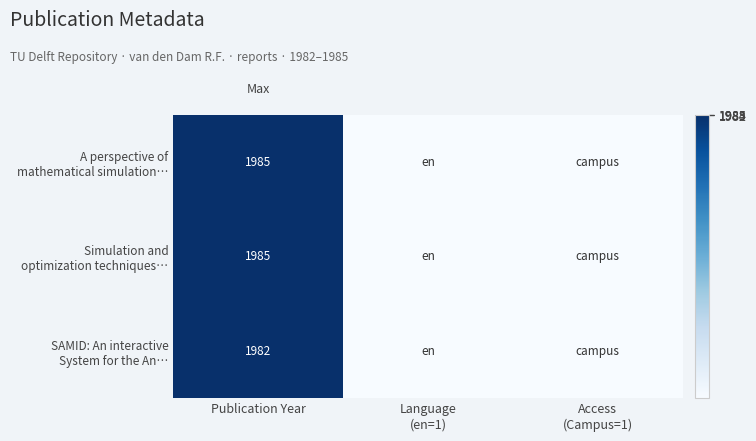

Is the value of SAMID: An interactive System for the An… at Publication Year greater than the value of Simulation and optimization techniques… at Publication Year?

No